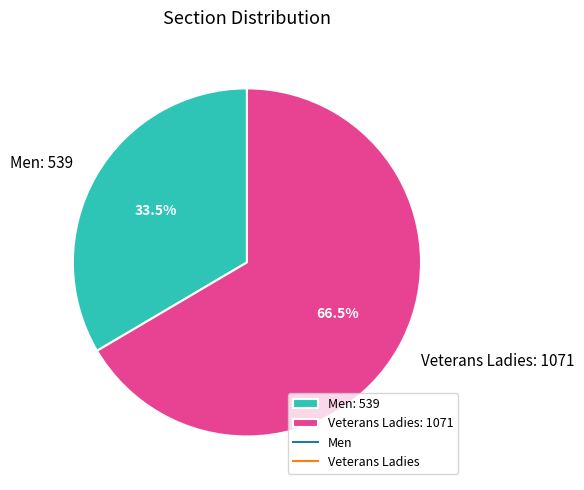

To the nearest percent, what is the difference between the Men and Veterans Ladies slice percentages?

33%